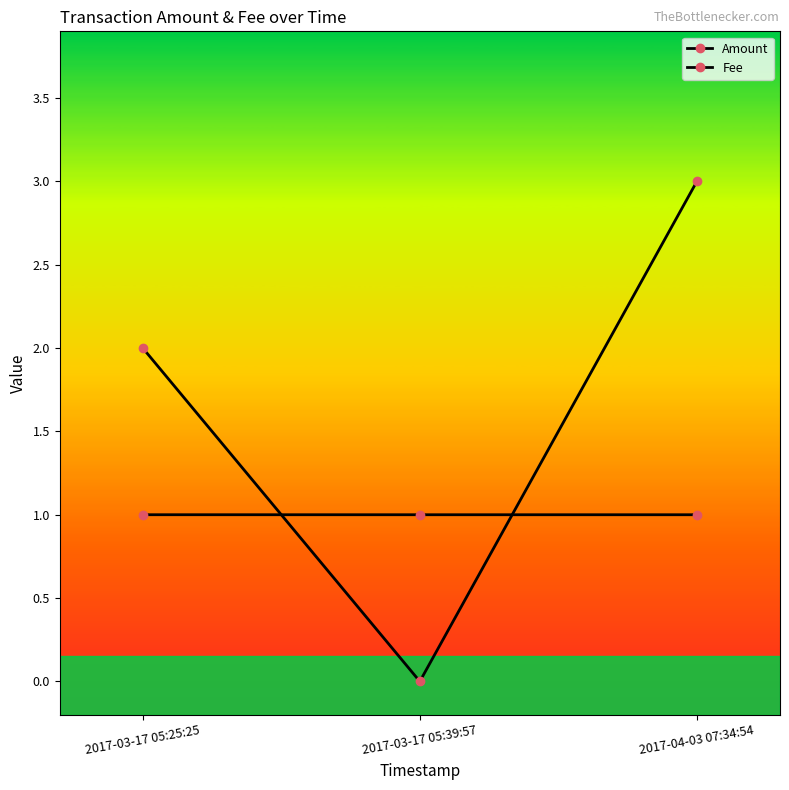

Is it true that Amount equals 0.0 at 2017-03-17 05:39:57?

True